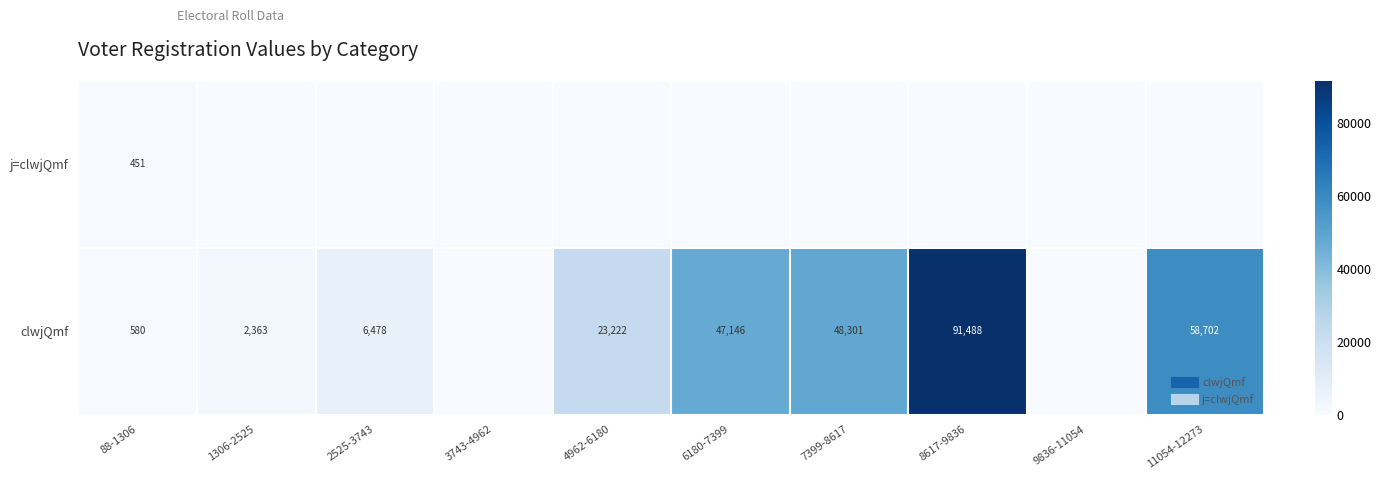

Which series has the largest range (max minus min)?

clwjQmf